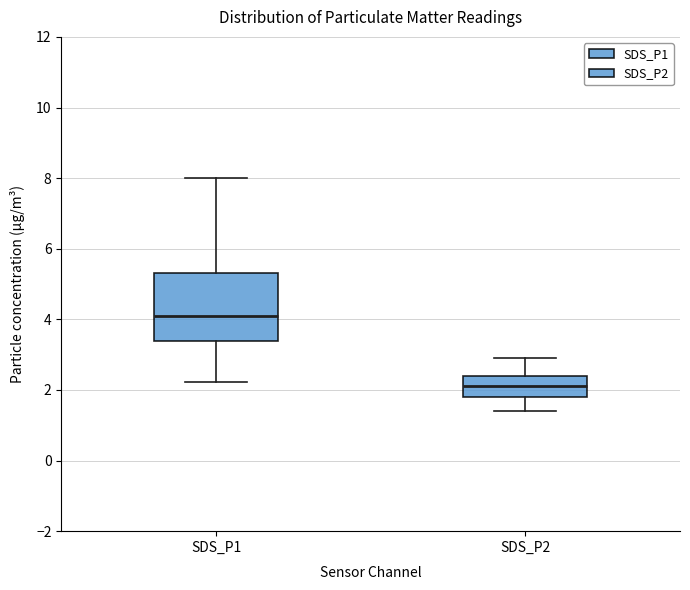

Where is the upper edge of the box for SDS_P2 on the y-axis? The values are not printed on the chart, so give them approximately, as read against the axis.

2.4